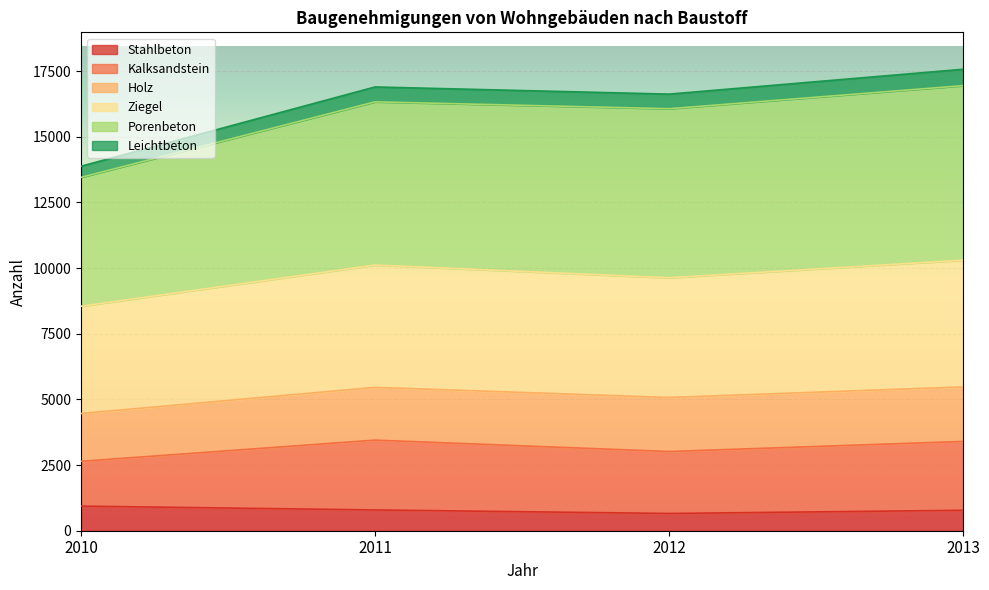

What is the lowest value of the Stahlbeton series?

657